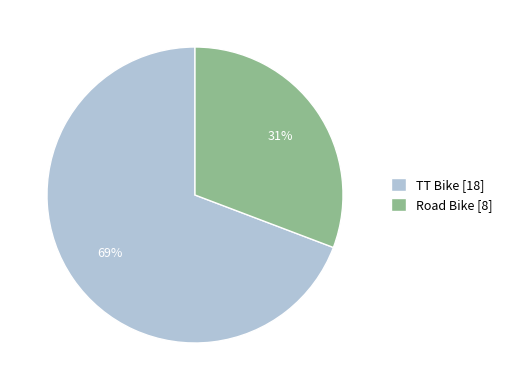

Is it true that TT Bike is 69% of the pie?

True